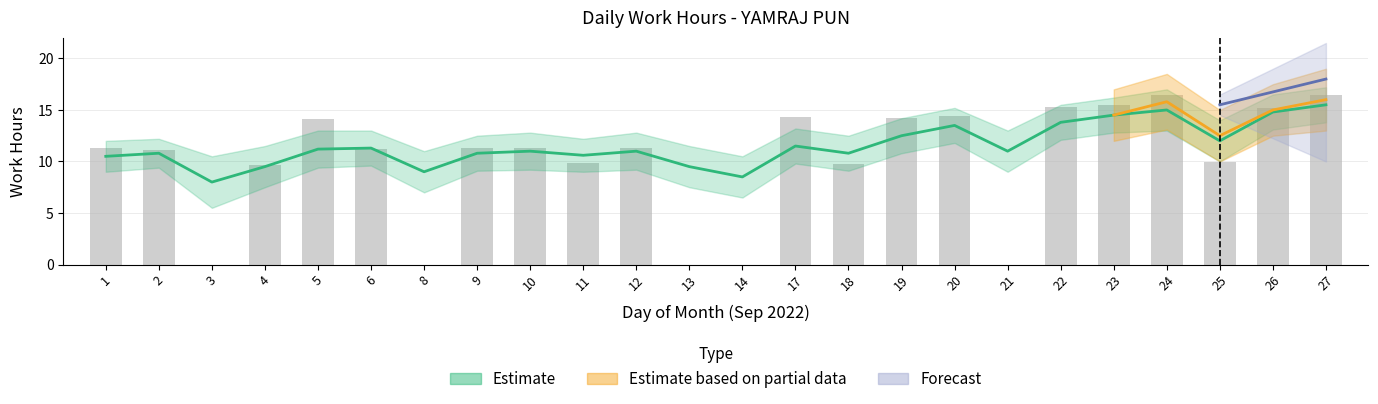

At which label does the data first exceed 11?

1